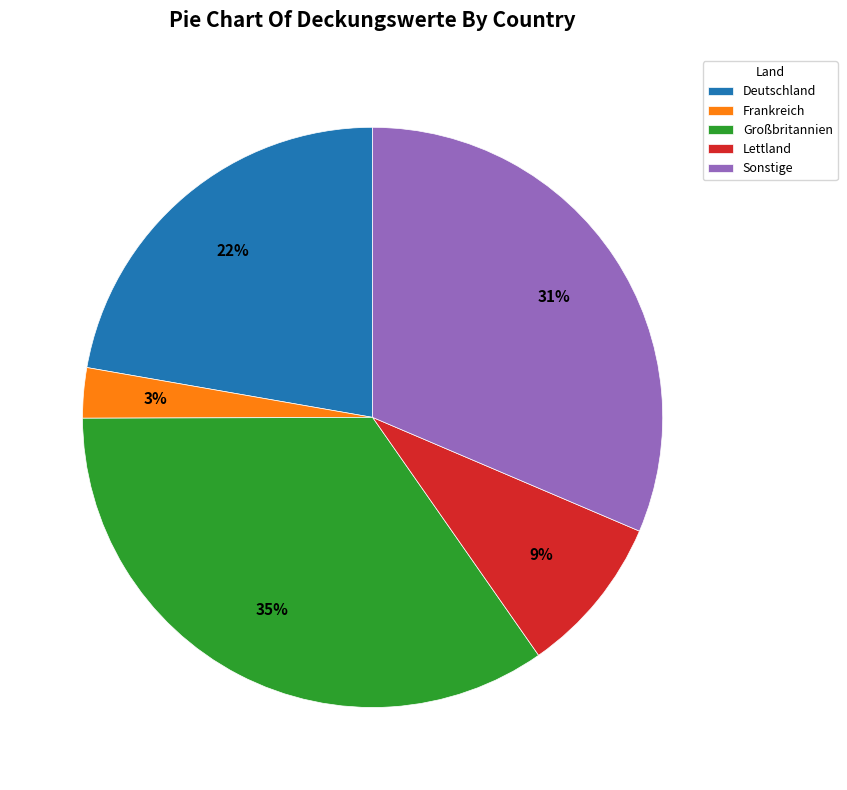

Between Großbritannien and Frankreich, which is larger?

Großbritannien